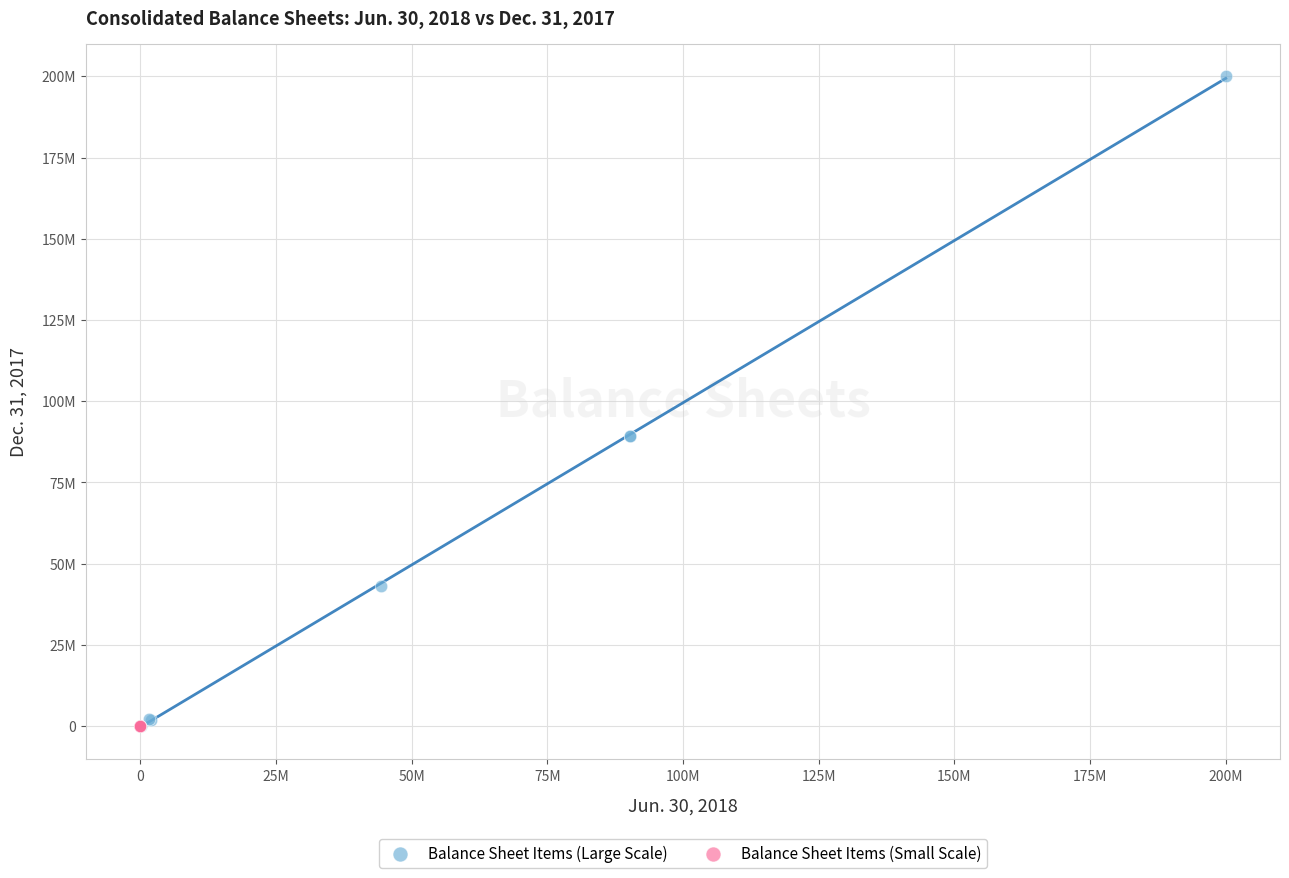

What are all the series names shown in the legend?

Balance Sheet Items (Large Scale), Balance Sheet Items (Small Scale)